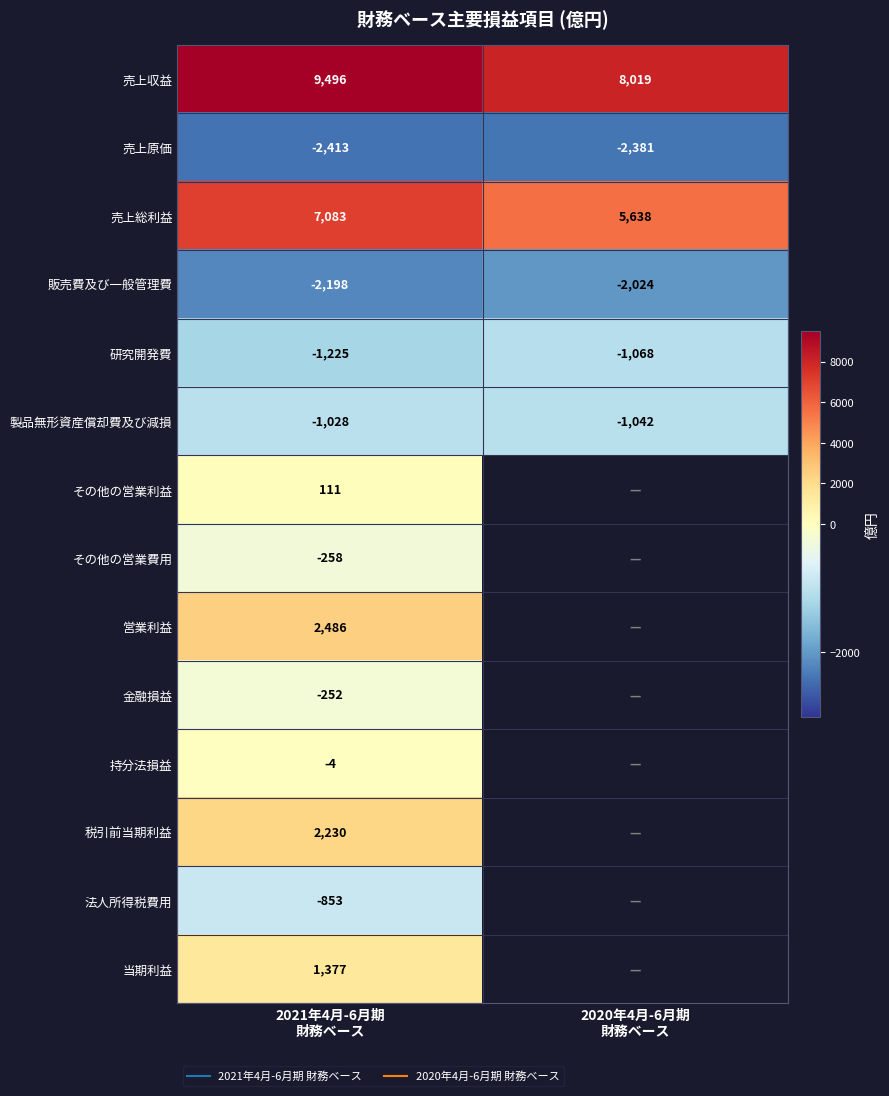

True or false: その他の営業利益 has a value of 172.2 at 2021年4月-6月期 財務ベース.

False